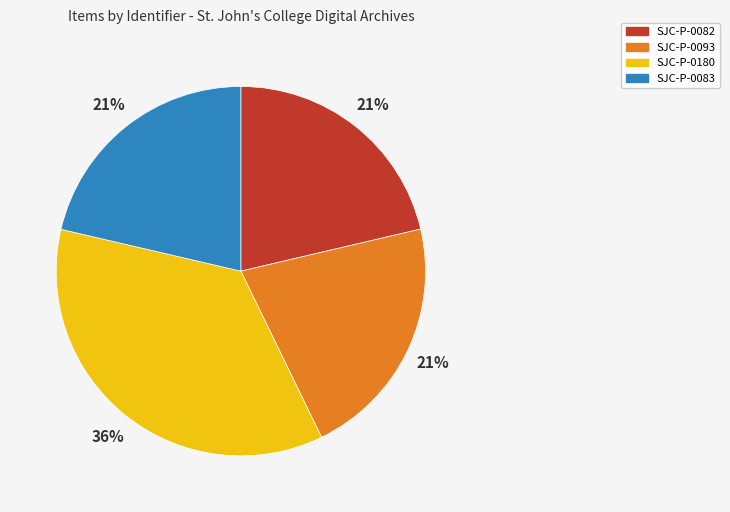

To the nearest percent, what is the average slice percentage?

25%